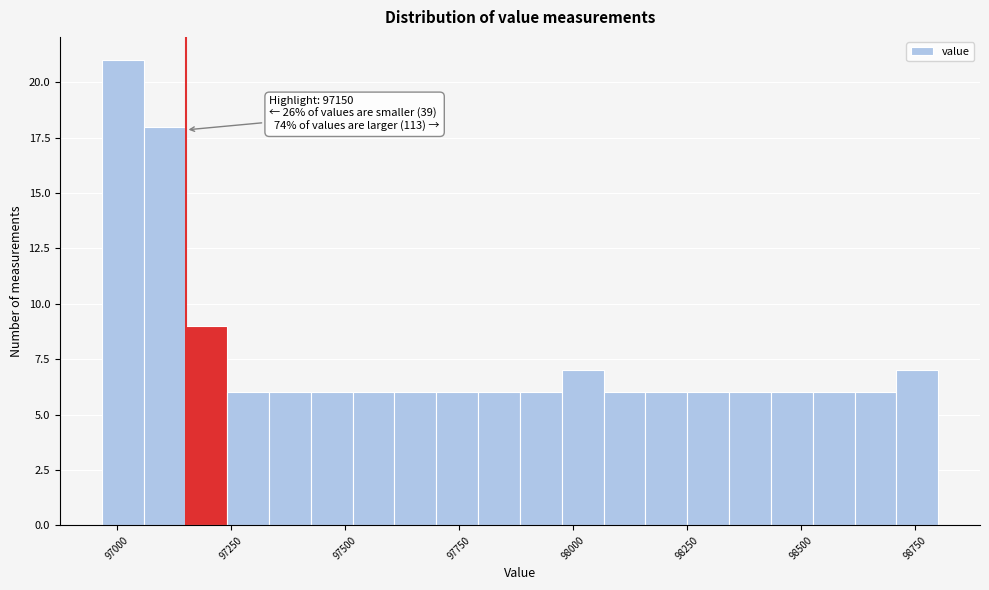

Read against the x-axis, roughly where is the centre of the tallest bar?

97000